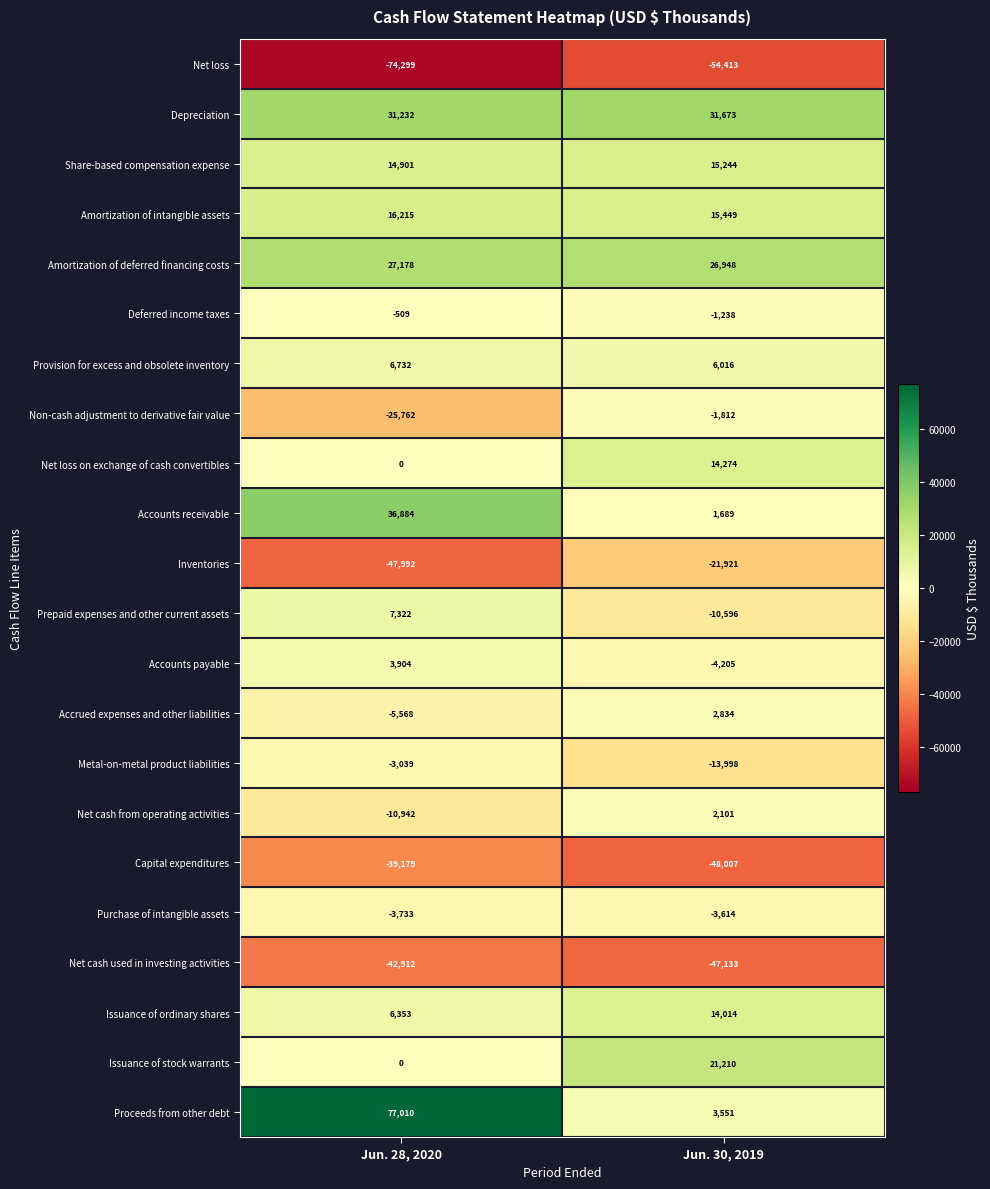

What is the average value of the Inventories series?

-34956